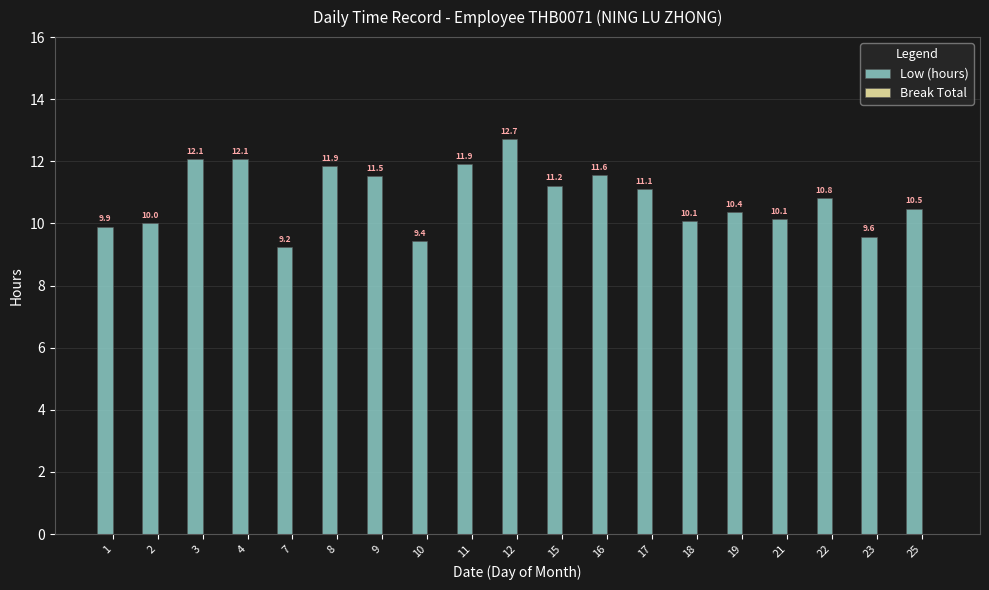

Reading left to right, extract all data points from this chart.

9.9	10.0	12.1	12.1	9.2	11.9	11.5	9.4	11.9	12.7	11.2	11.6	11.1	10.1	10.4	10.1	10.8	9.6	10.5